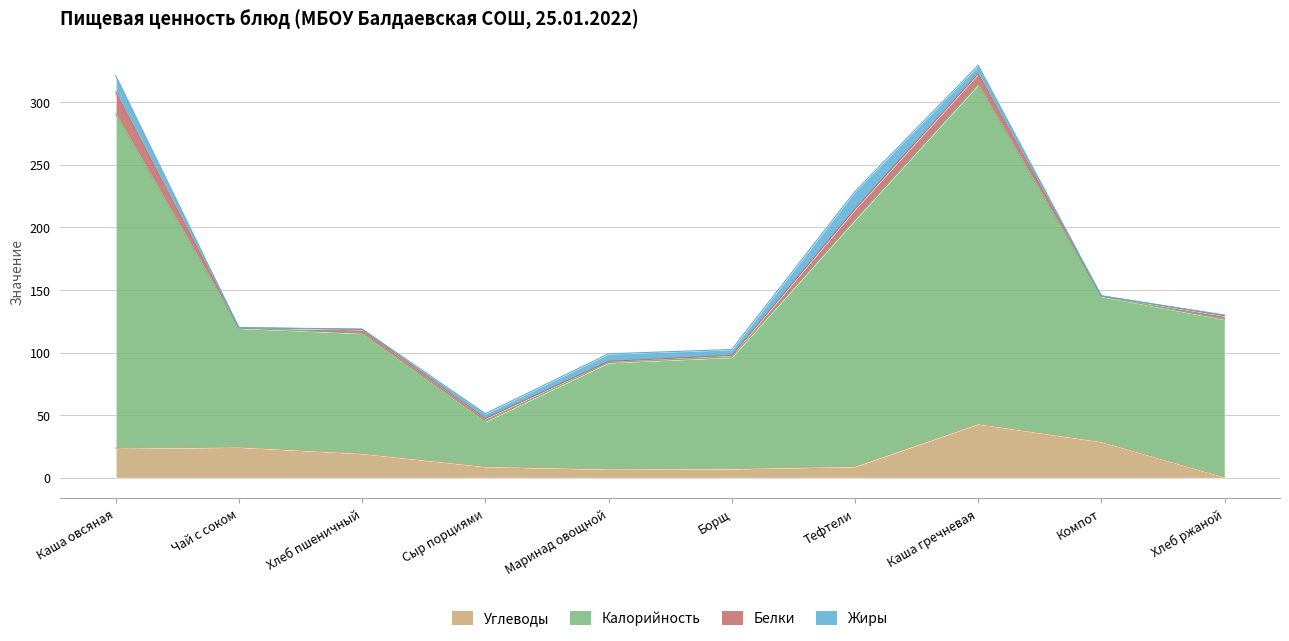

What is the maximum value for Углеводы?

43.1